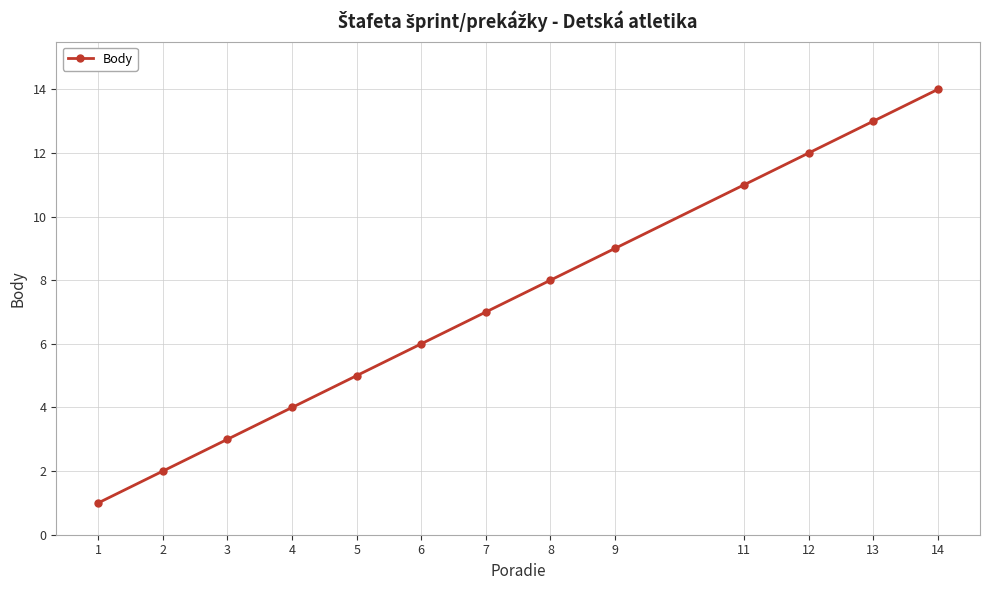

Rank the categories by value from lowest to highest.

1, 2, 3, 4, 5, 6, 7, 8, 9, 11, 12, 13, 14